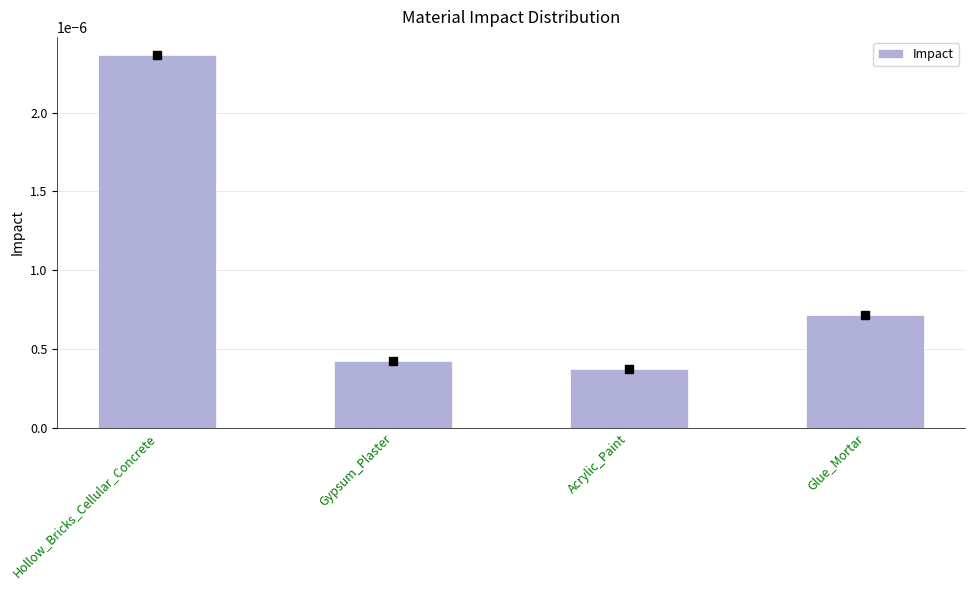

List the labels in order of value, largest first.

Hollow_Bricks_Cellular_Concrete, Glue_Mortar, Gypsum_Plaster, Acrylic_Paint